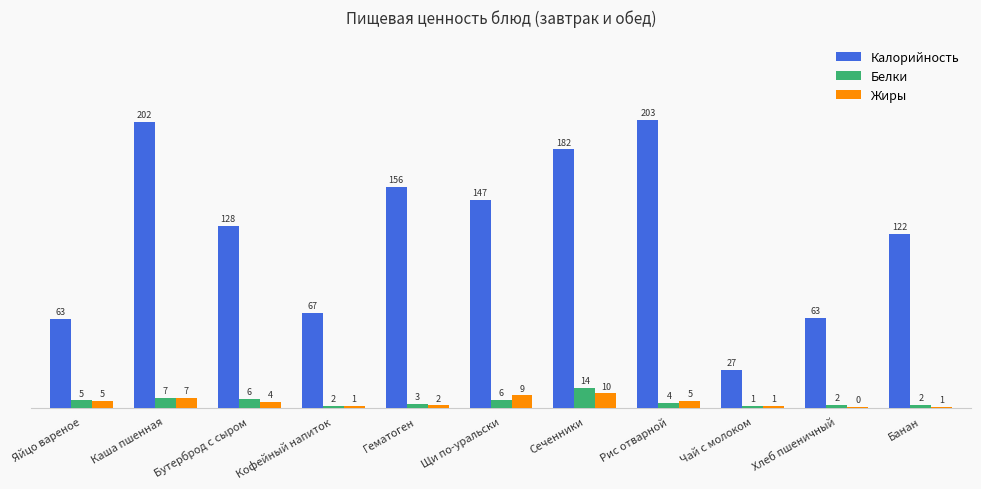

Which category has the lowest value in the Калорийность series?

Чай с молоком